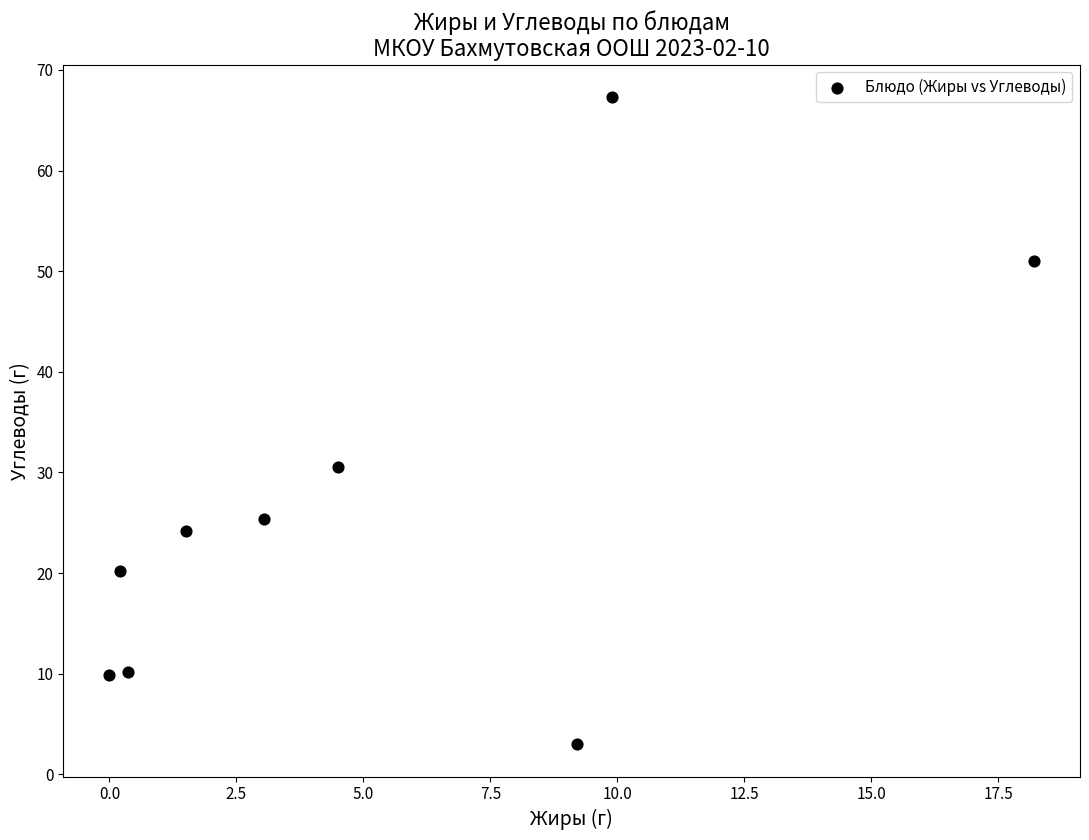

What is the average Y value?

26.9